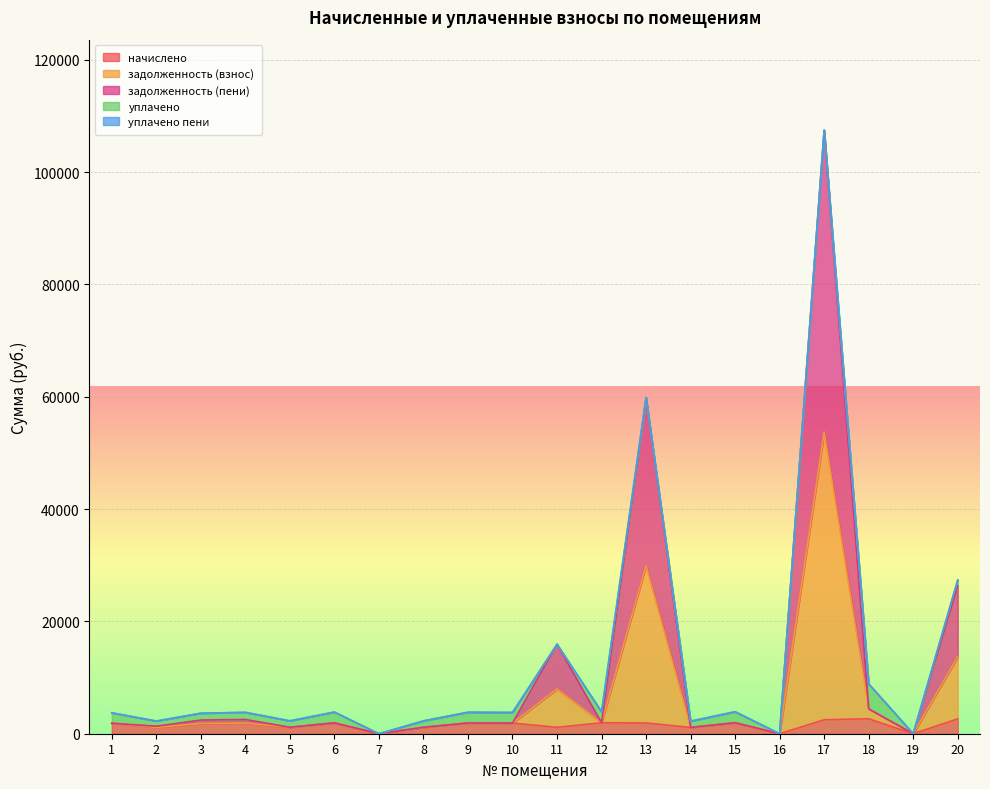

What is the sum of all начислено values?

30594.8